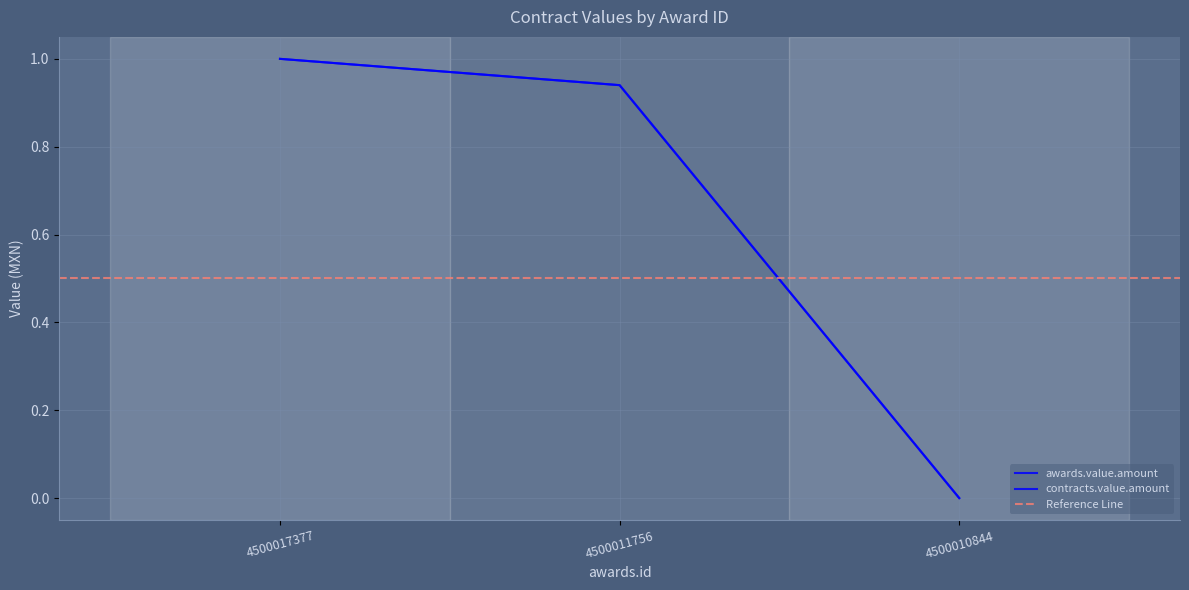

Which category has the highest value across all series?

4500017377